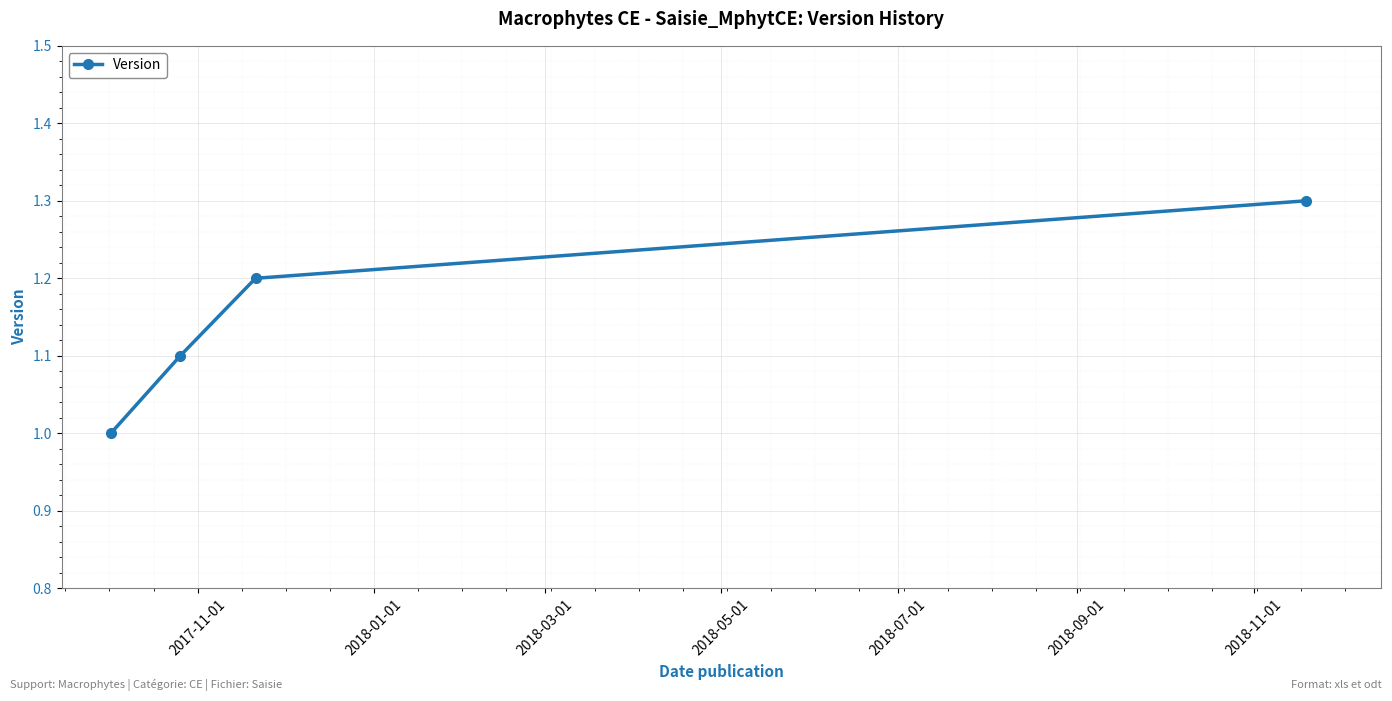

What is the minimum value shown in the chart?

1.0